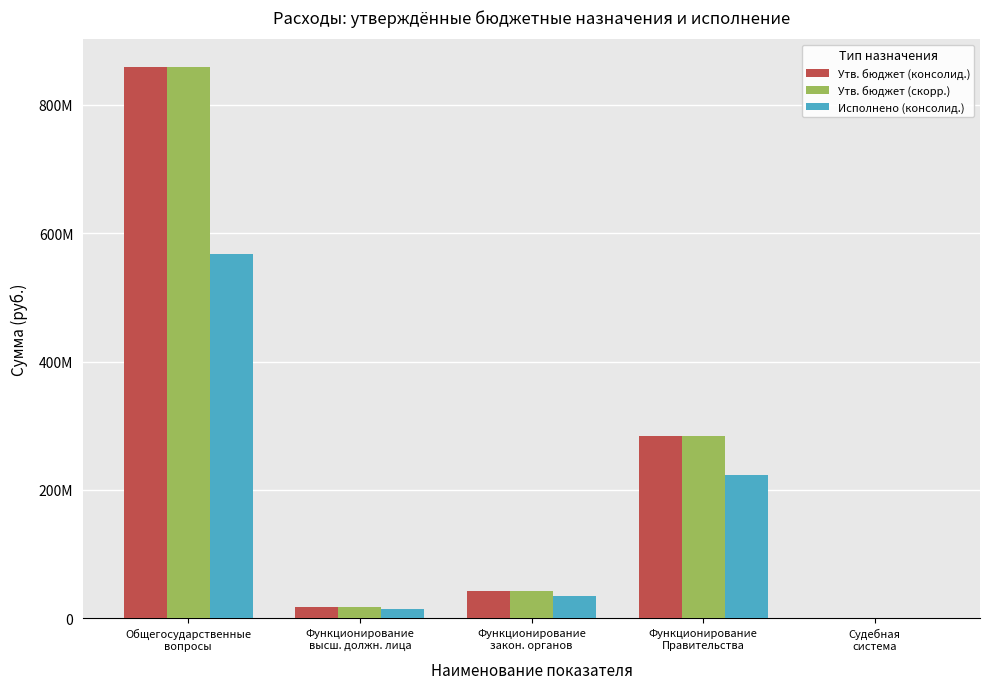

What are all the series names shown in the legend?

Утв. бюджет (консолид.), Утв. бюджет (скорр.), Исполнено (консолид.)